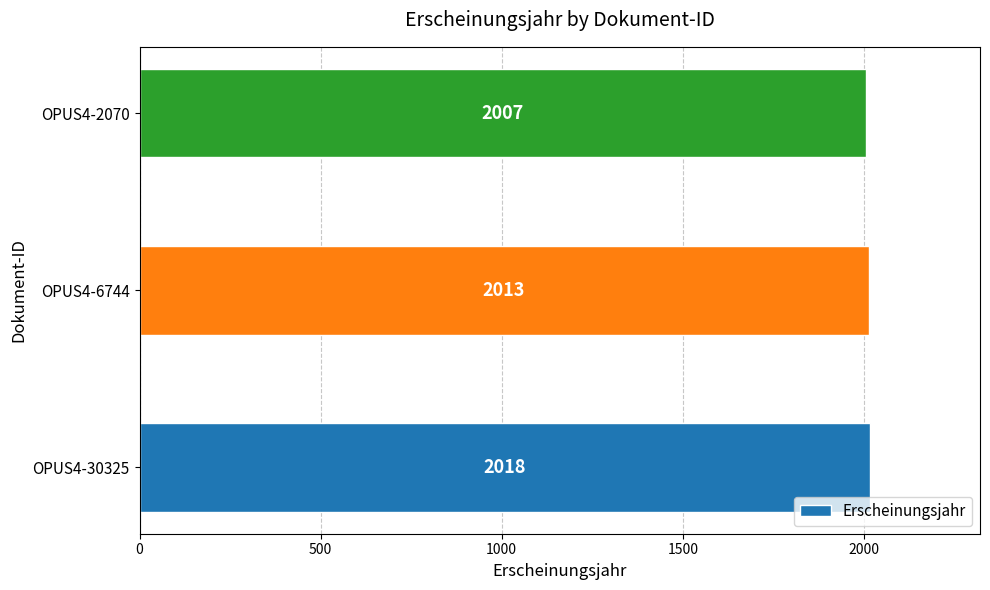

Reading top to bottom, what are all the values shown in this chart?

2007	2013	2018